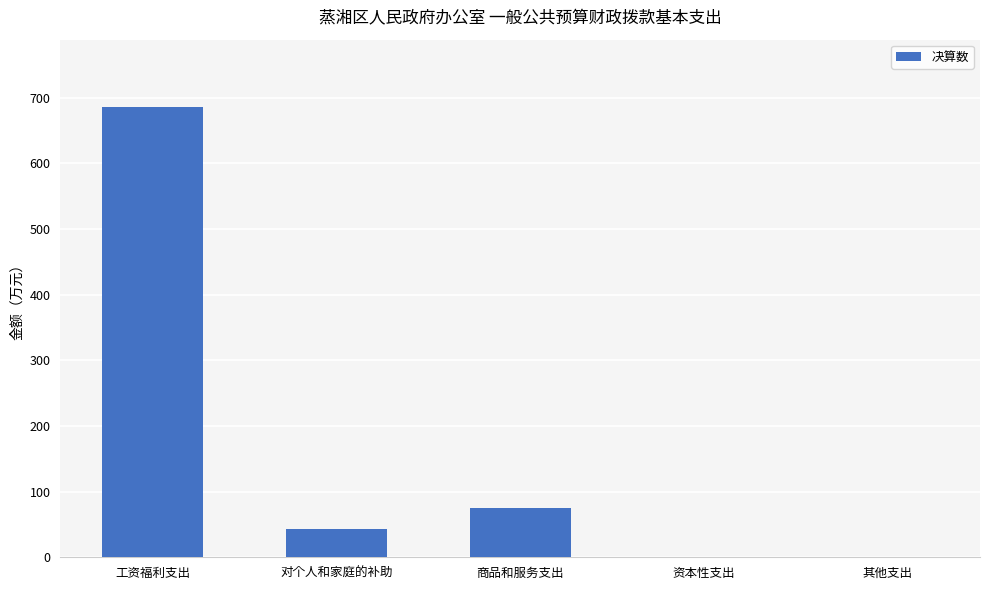

Between 资本性支出 and 工资福利支出, which is larger?

工资福利支出